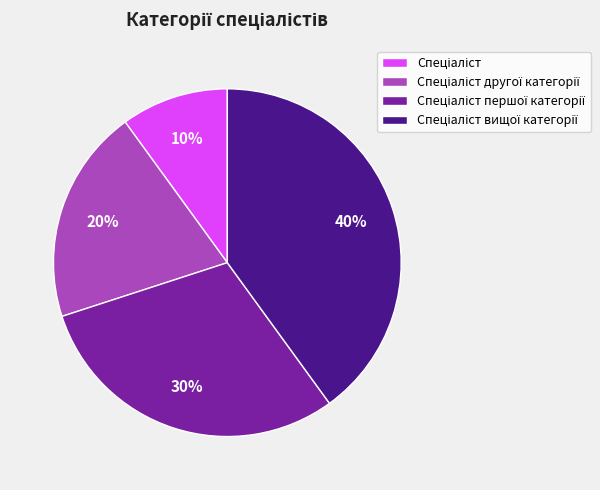

Does any single category account for the majority?

No